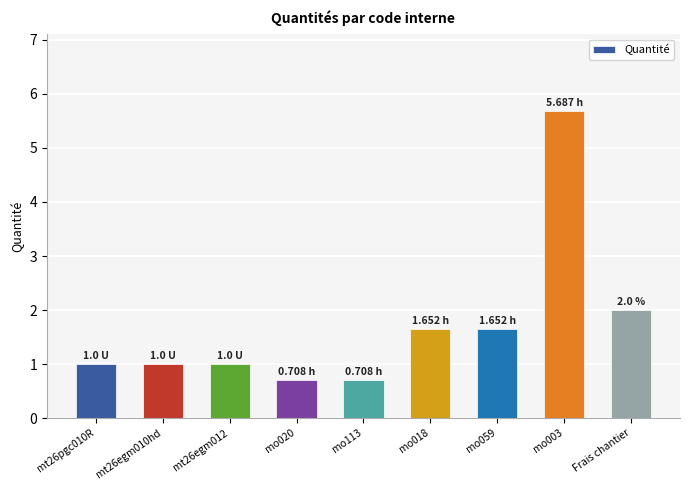

True or false: the data shows 1.7 at mo059.

True